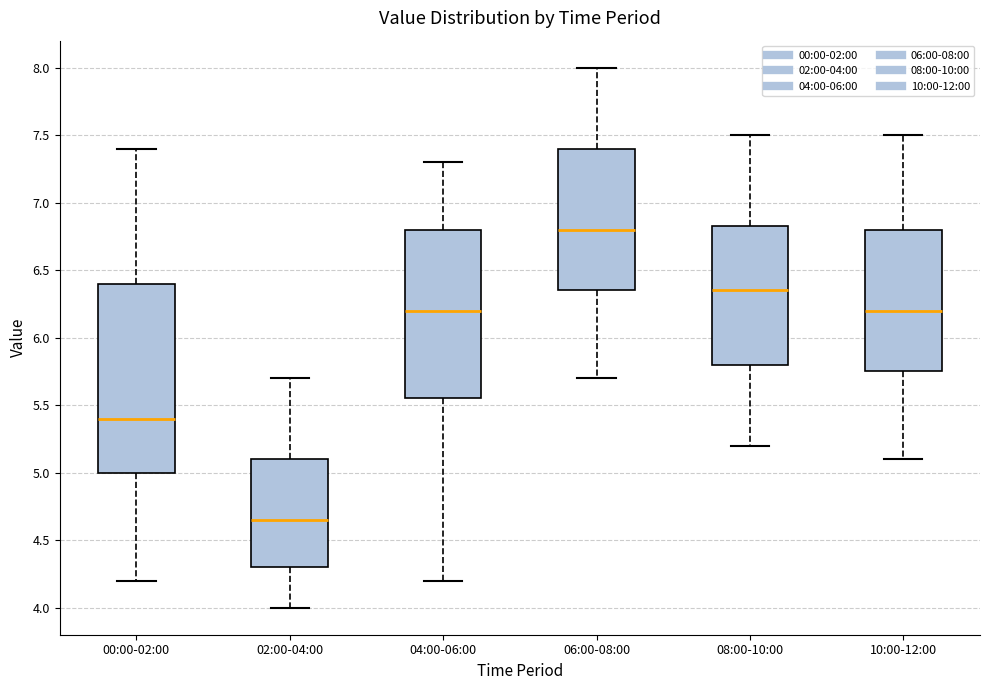

Where does the upper whisker of the box for 06:00-08:00 end on the y-axis? The values are not printed on the chart, so give them approximately, as read against the axis.

8.00